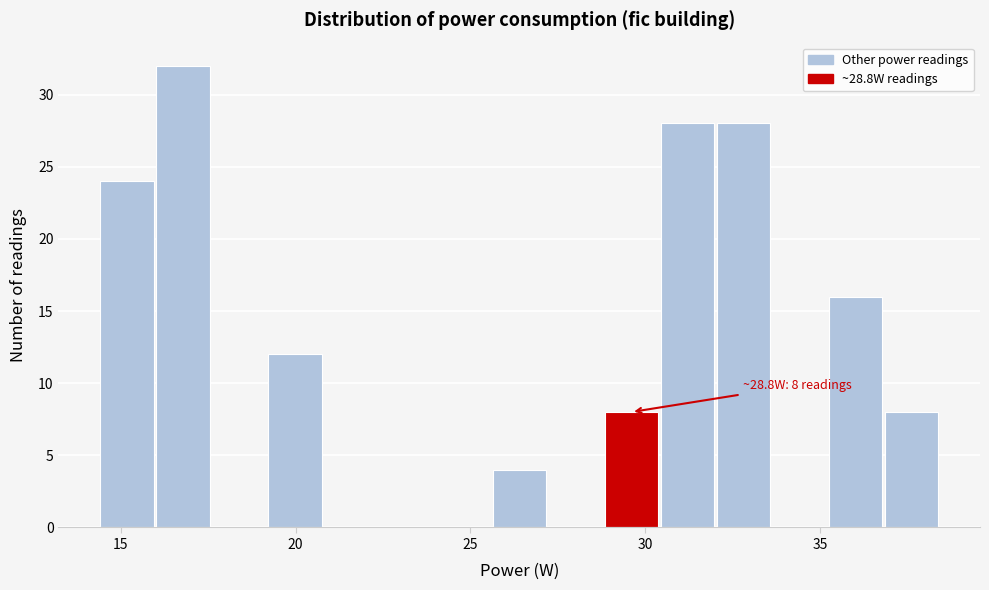

Around what value on the x-axis is the tallest bar? Give the approximate position of its centre, as read against the axis.

17.0